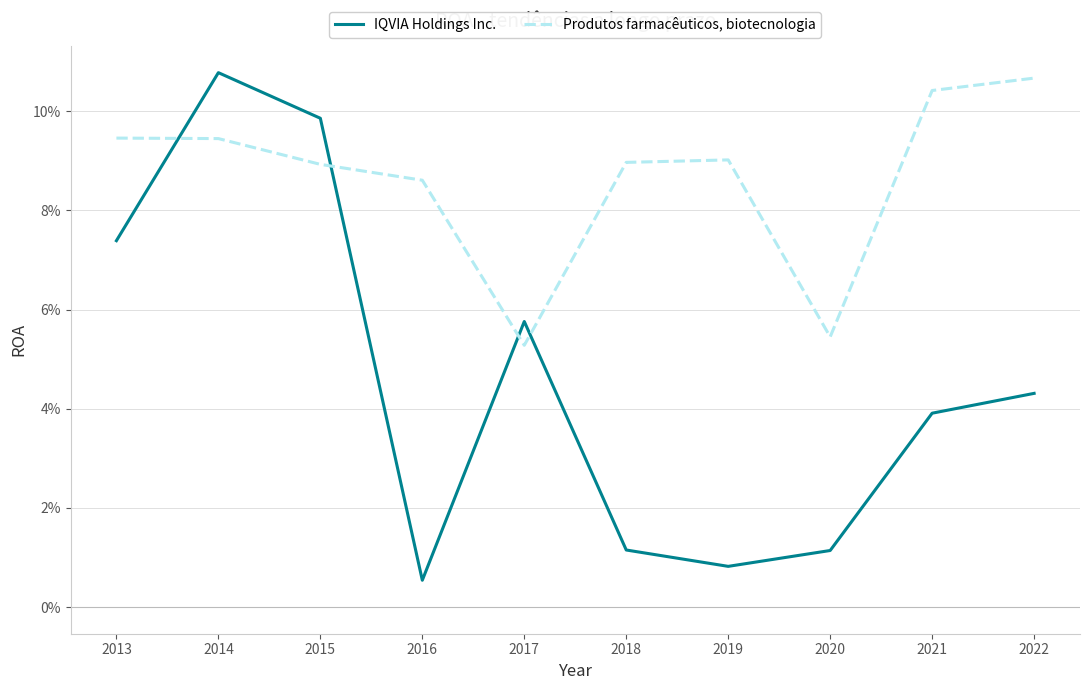

The value of Produtos farmacêuticos, biotecnologia at 2015 is 0.1. True or false?

True